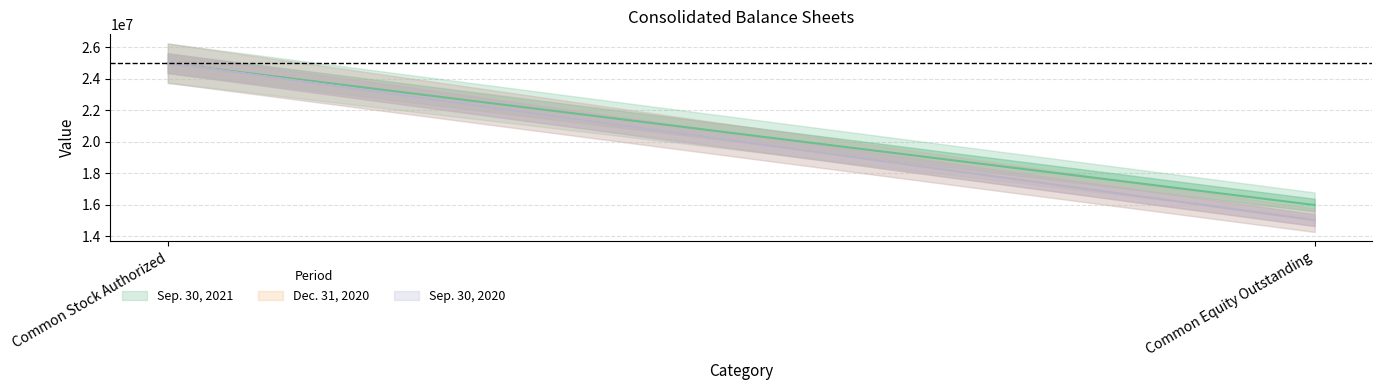

Is it true that Sep. 30, 2021 equals 25000000 at Common Stock Authorized?

True